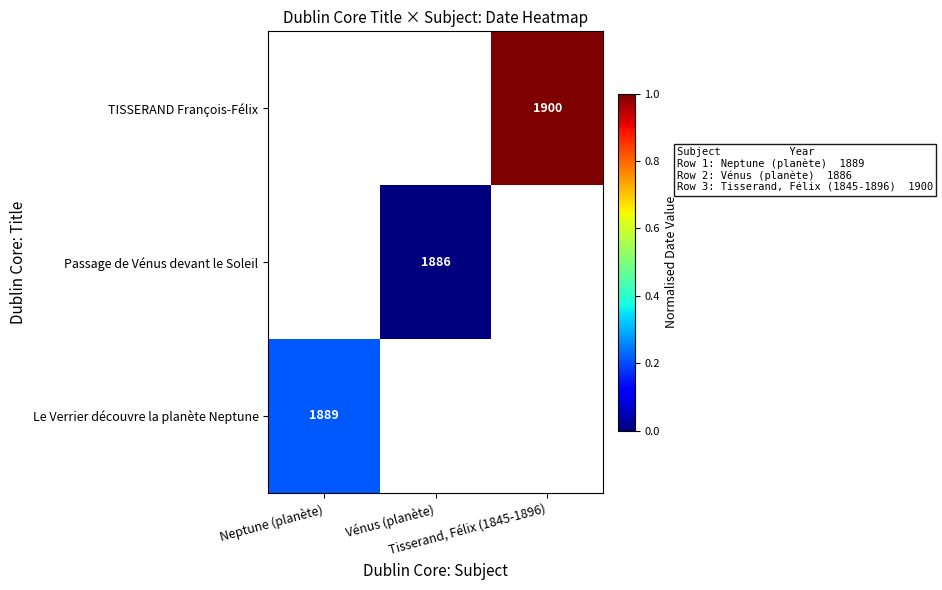

Which category has the lowest value across all series?

Vénus (planète)